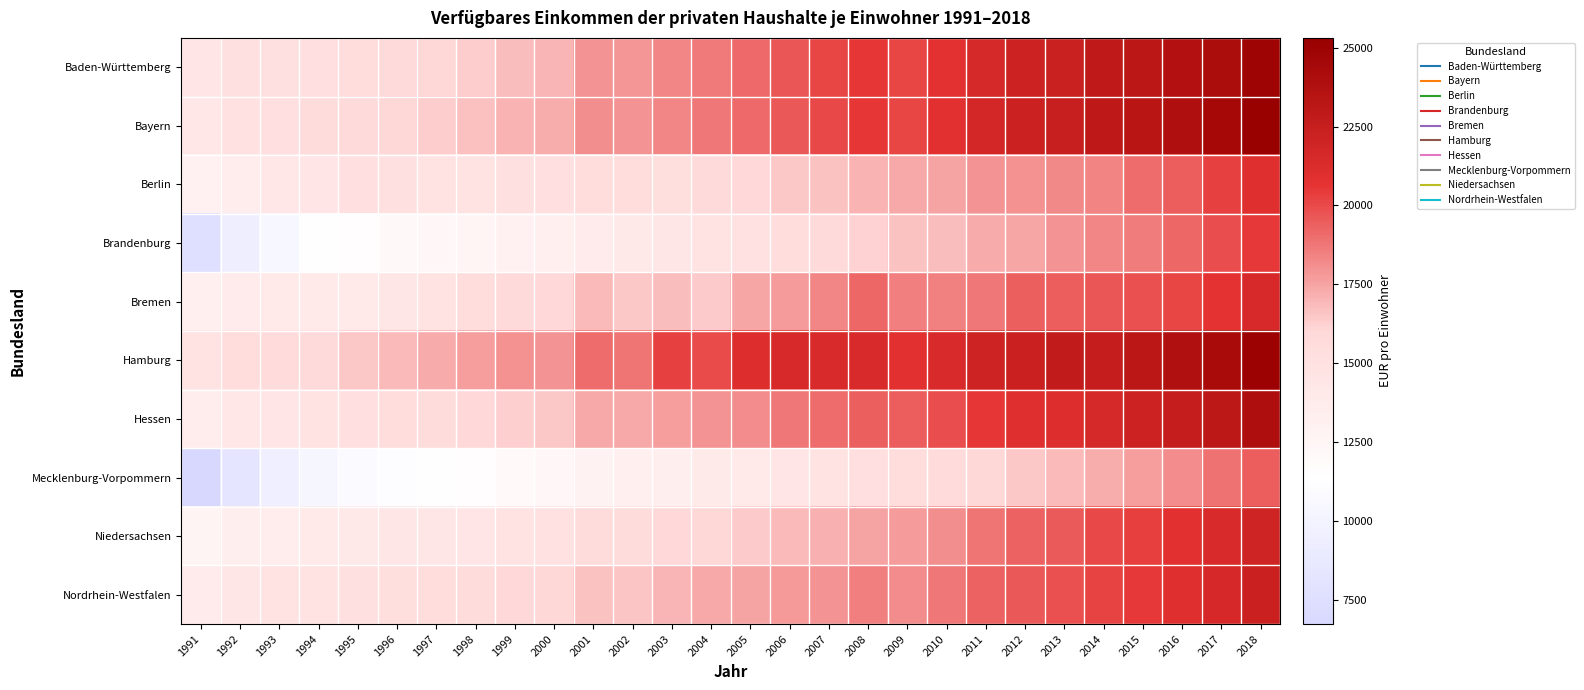

Between 2001 and 2004, which is larger?

2004